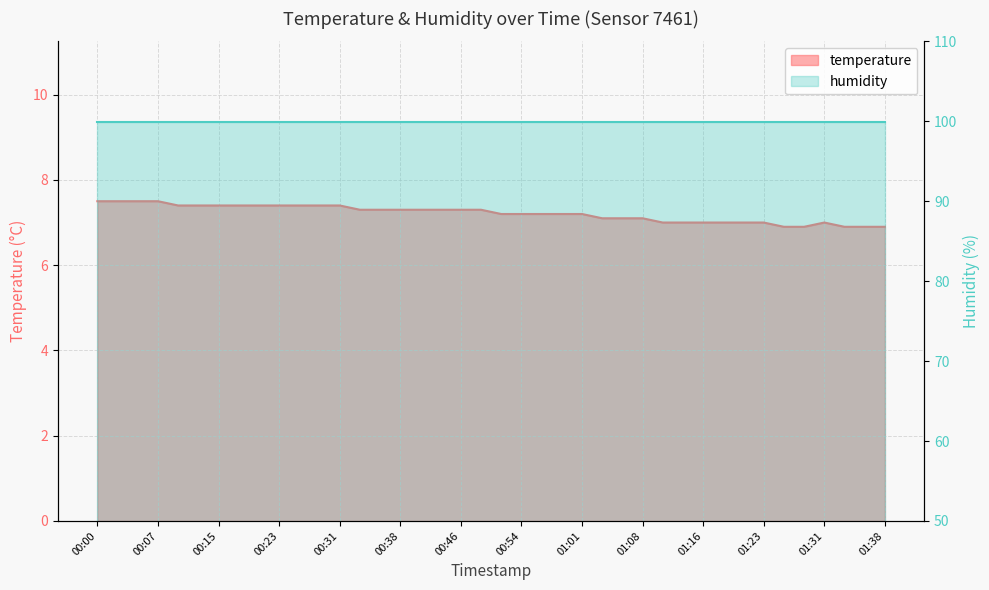

What is the label of the 16th point from the left?

00:38